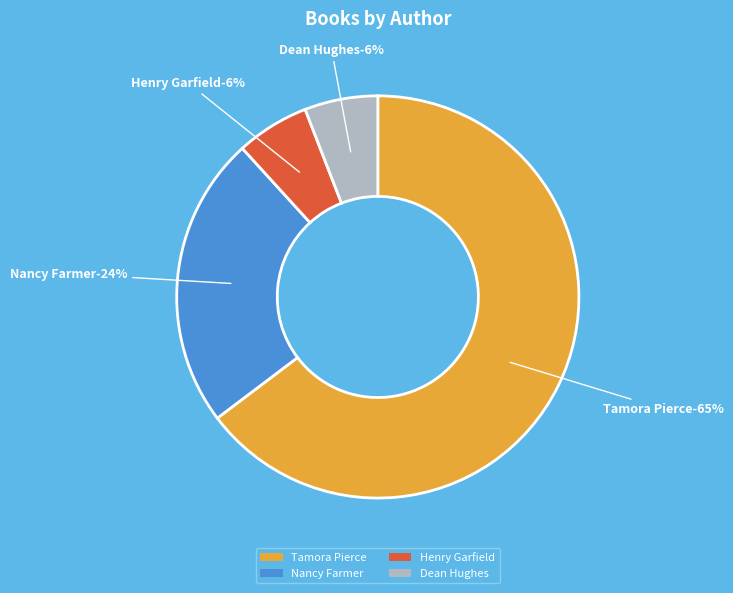

Is it true that Dean Hughes (1330951) is 20% of the pie?

False